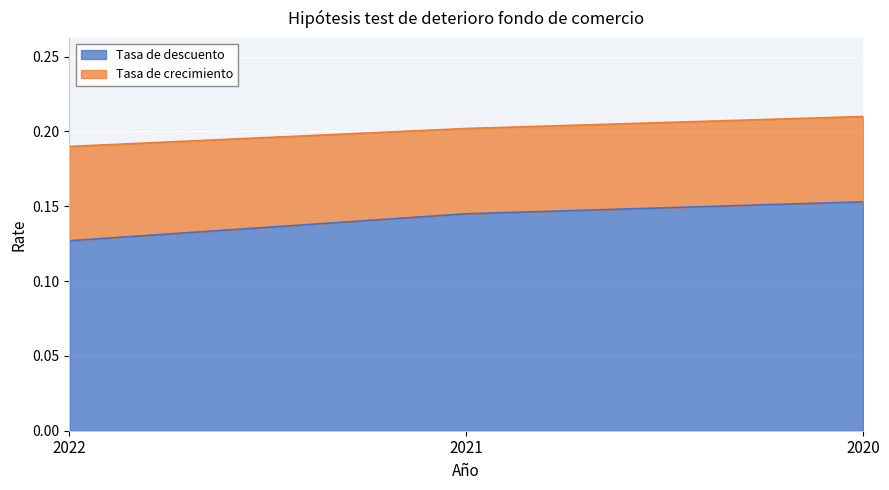

How many lines are shown in the chart?

2